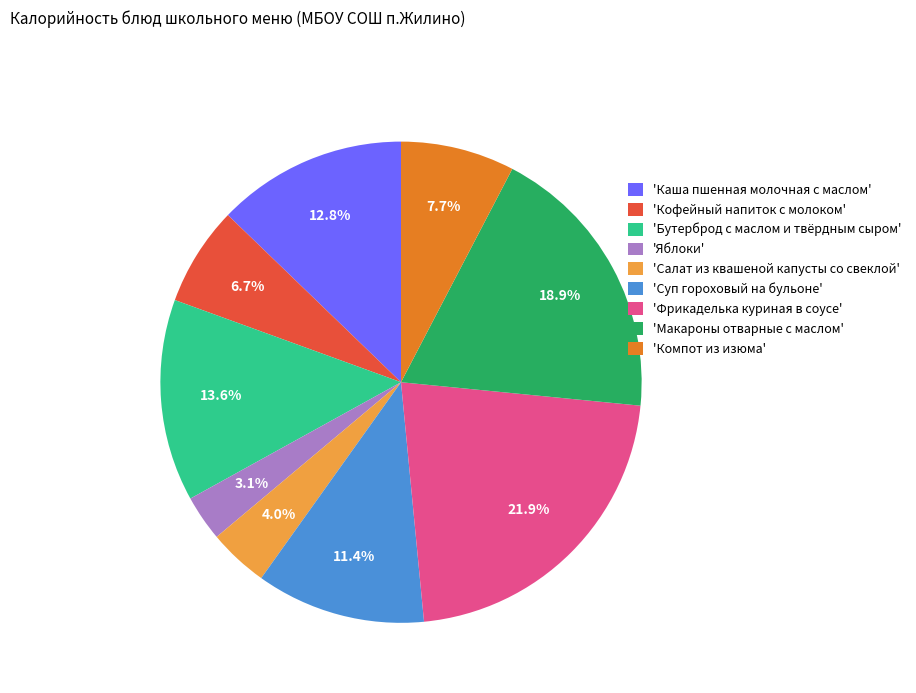

Rank the categories by value from lowest to highest.

'Яблоки', 'Салат из квашеной капусты со свеклой', 'Кофейный напиток с молоком', 'Компот из изюма', 'Суп гороховый на бульоне', 'Каша пшенная молочная с маслом', 'Бутерброд с маслом и твёрдным сыром', 'Макароны отварные с маслом', 'Фрикаделька куриная в соусе'